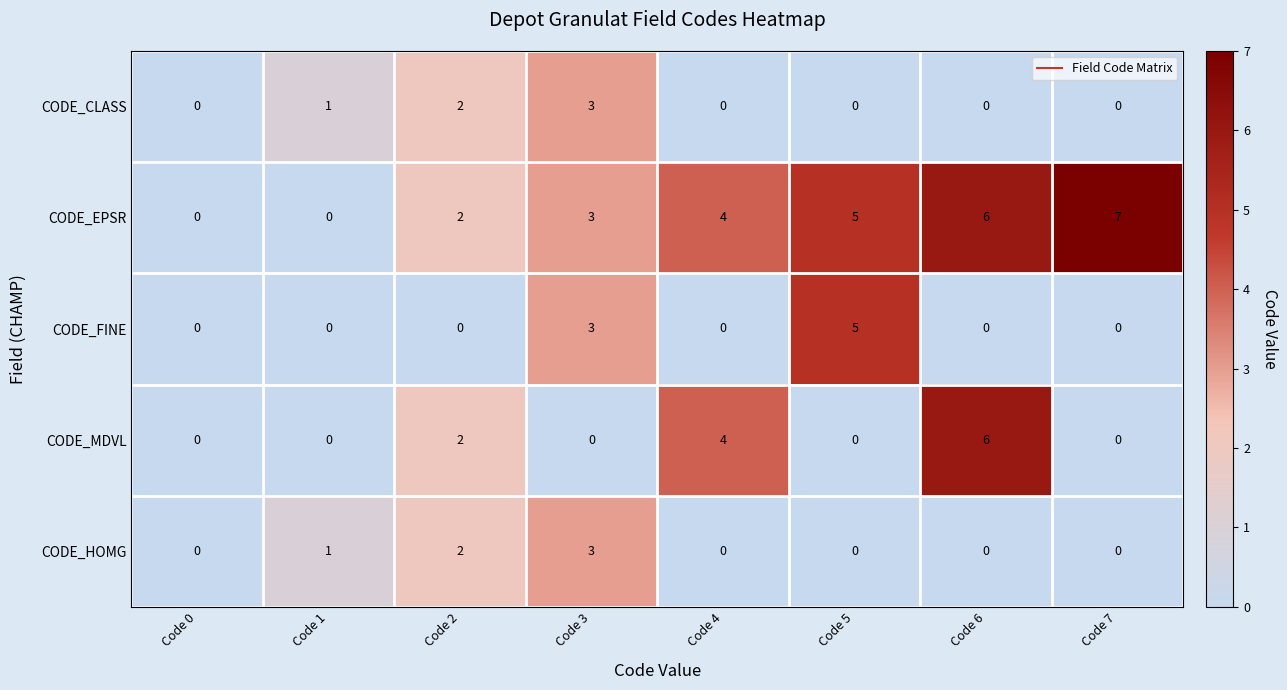

What is the highest value of the CODE_MDVL series?

6